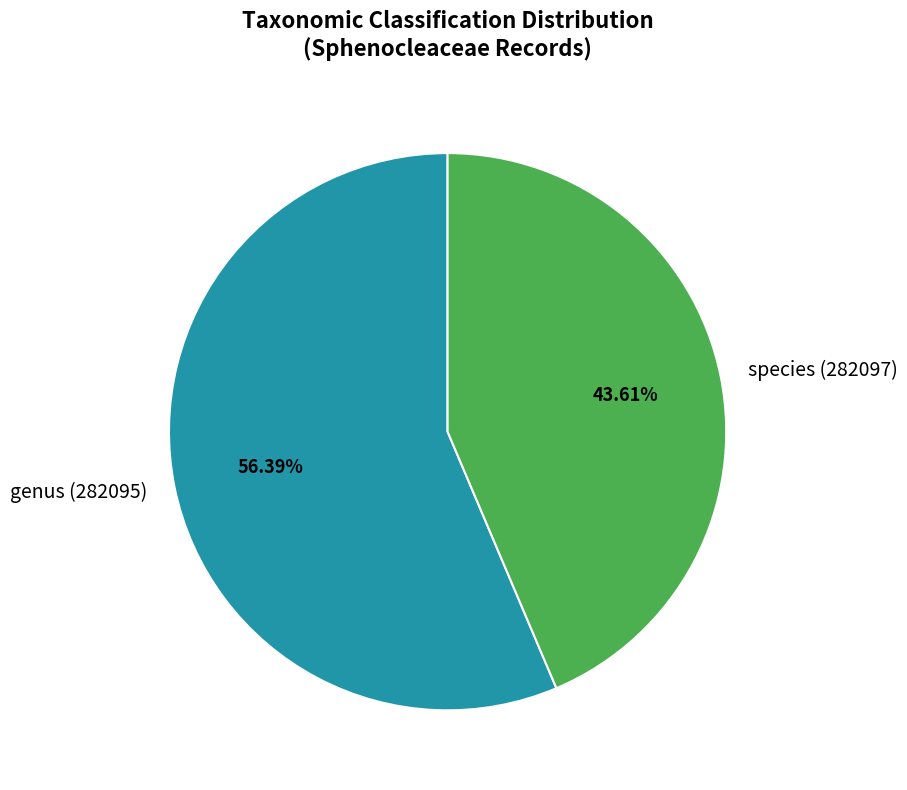

What is the majority slice?

genus (282095)